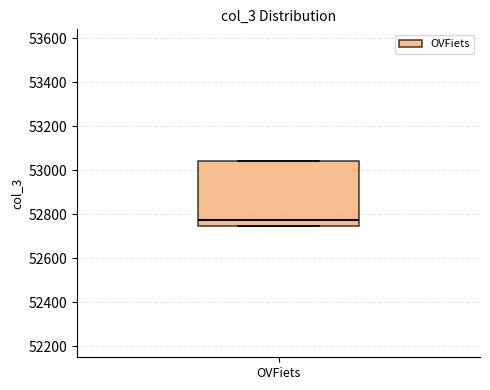

Where is the lower edge of the box for OVFiets on the y-axis? The values are not printed on the chart, so give them approximately, as read against the axis.

52740